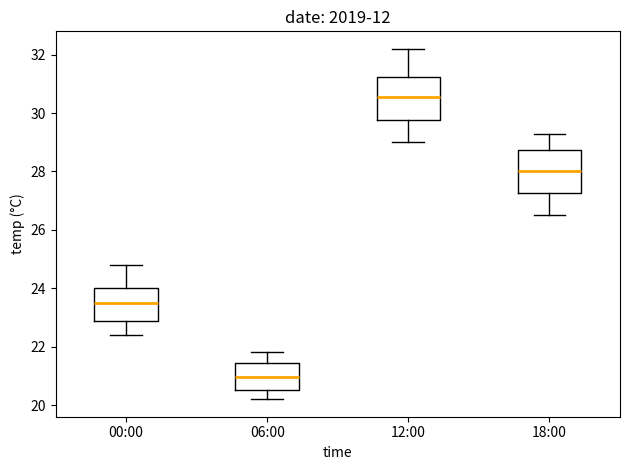

Reading left to right, read every box against the y-axis: the position of its median line, the range the box covers, and the ends of its whiskers. The values are not printed on the chart, so give them approximately, as read against the axis.

00:00: median 23.6, box 22.8 to 24.0, whiskers 22.4 to 24.8
06:00: median 21.0, box 20.6 to 21.4, whiskers 20.2 to 21.8
12:00: median 30.6, box 29.8 to 31.2, whiskers 29.0 to 32.2
18:00: median 28.0, box 27.2 to 28.8, whiskers 26.6 to 29.4